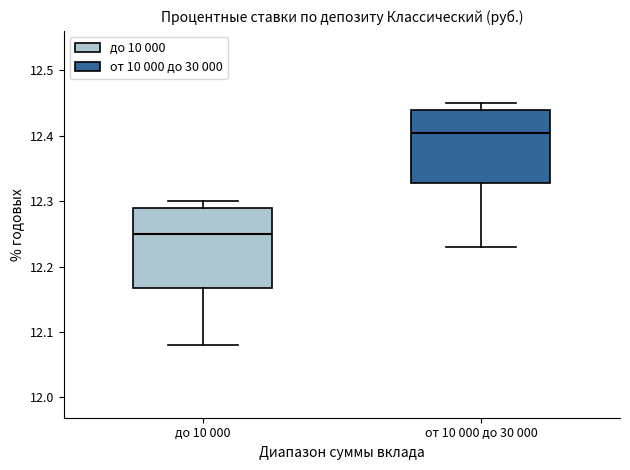

Reading left to right, read every box against the y-axis: the position of its median line, the range the box covers, and the ends of its whiskers. The values are not printed on the chart, so give them approximately, as read against the axis.

до 10 000: median 12.25, box 12.17 to 12.29, whiskers 12.08 to 12.30
от 10 000 до 30 000: median 12.41, box 12.33 to 12.44, whiskers 12.23 to 12.45